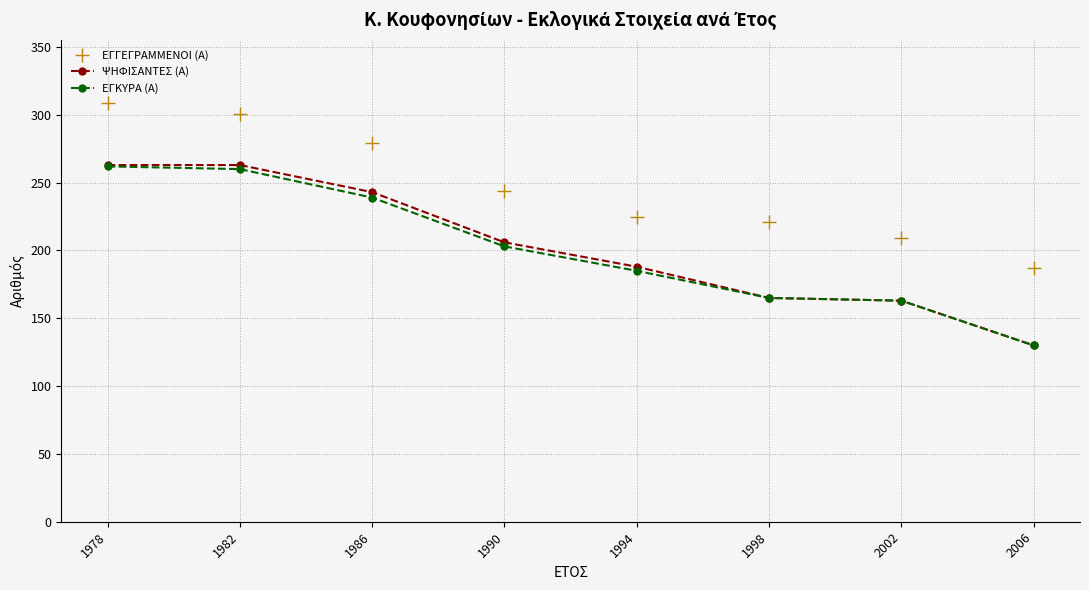

True or false: ΕΓΚΥΡΑ (Α) has more than 2 points higher than both neighbors.

False